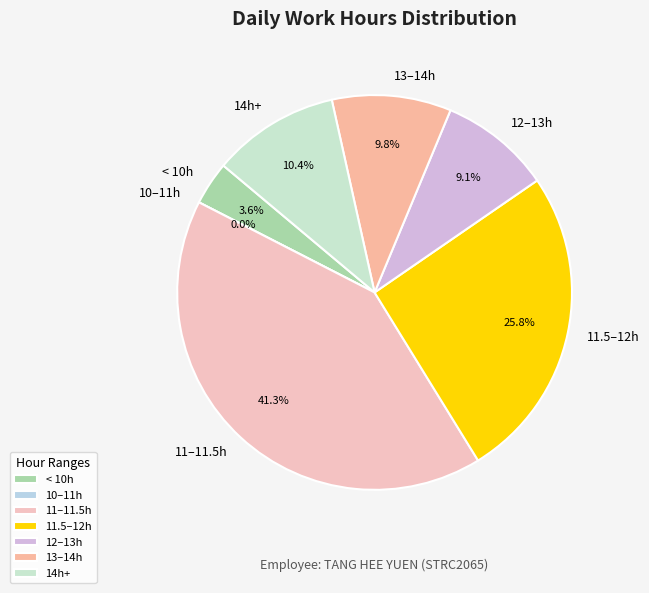

Does Day 1 account for over 50% of the chart?

No